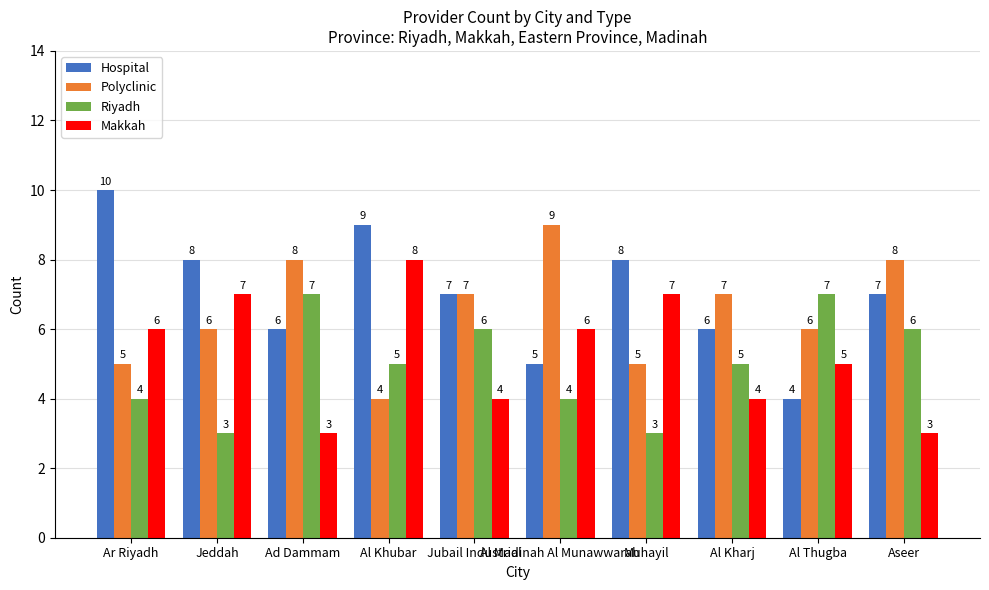

At which label does Makkah reach its peak?

Al Khubar